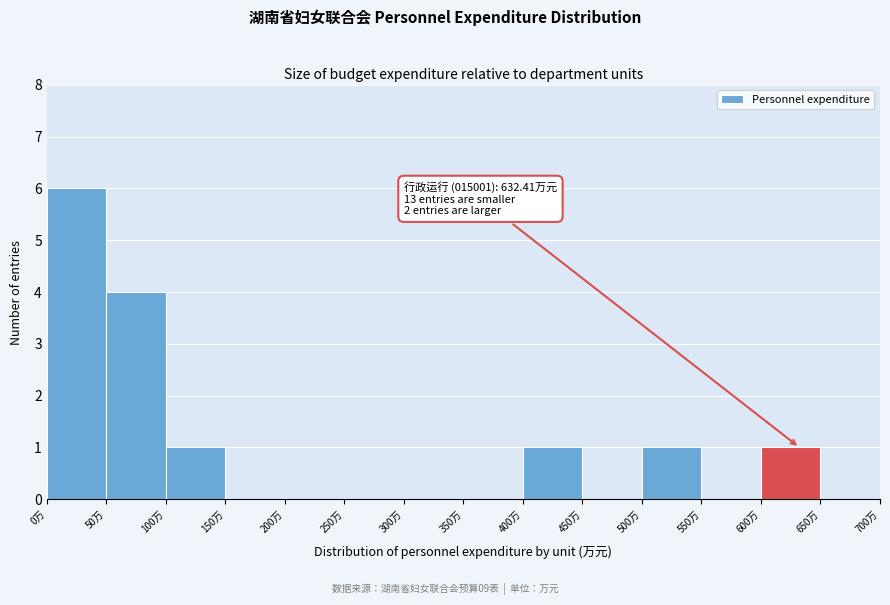

Which range on the x-axis has the tallest bar?

0 to 50